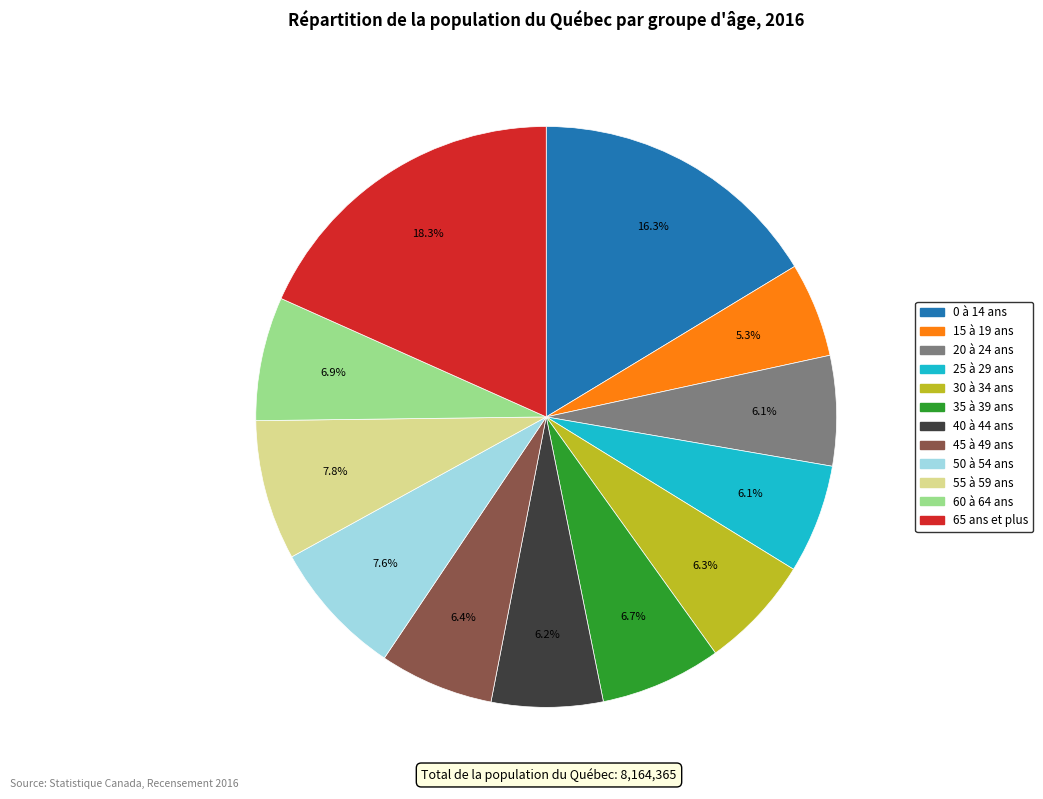

True or false: 35 à 39 ans accounts for 1% of the total.

False